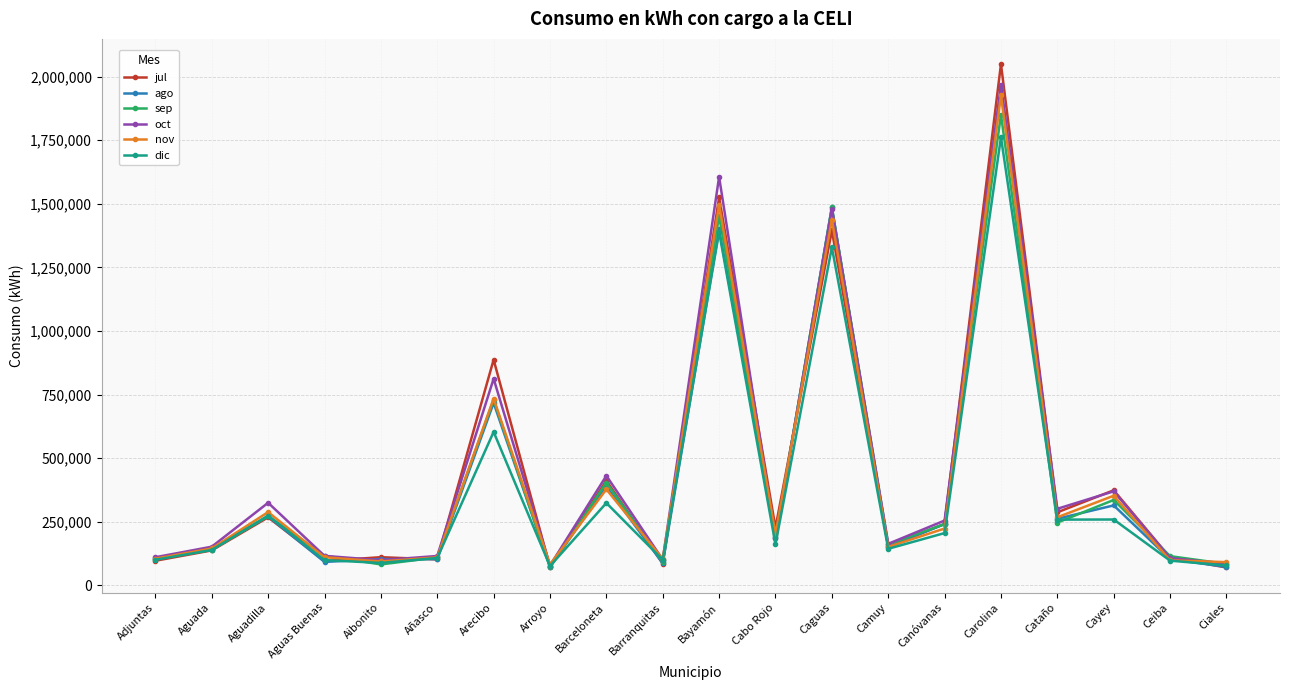

The jul series shows 1428138 at Carolina. True or false?

False